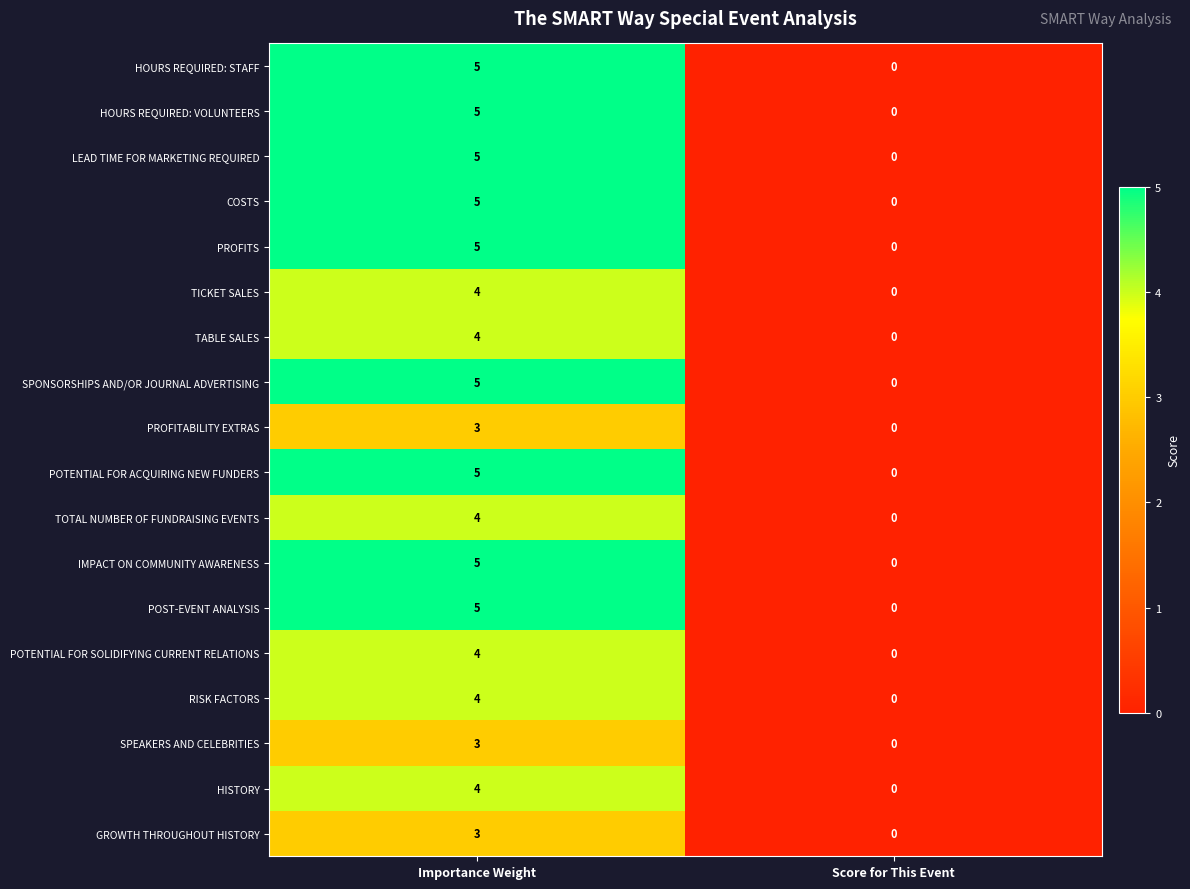

What is the difference between the POTENTIAL FOR ACQUIRING NEW FUNDERS values at Importance Weight and Score for This Event?

5